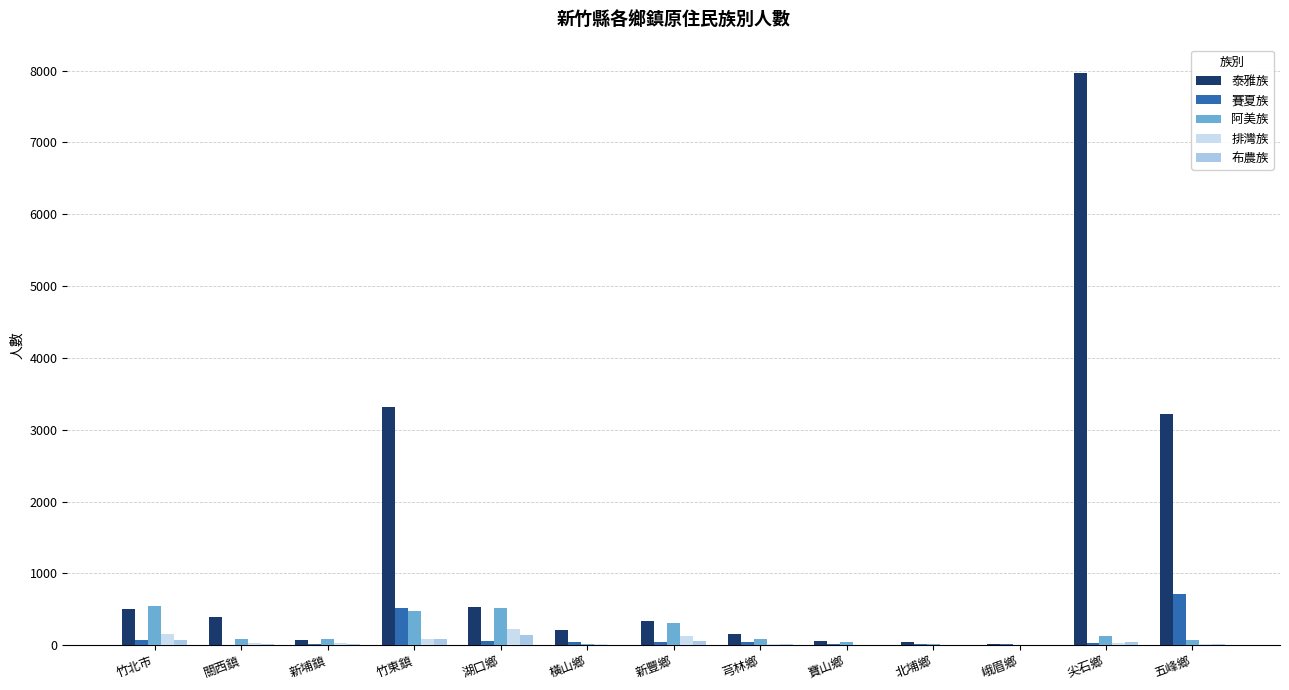

At how many categories does at least one series exceed 6004?

1